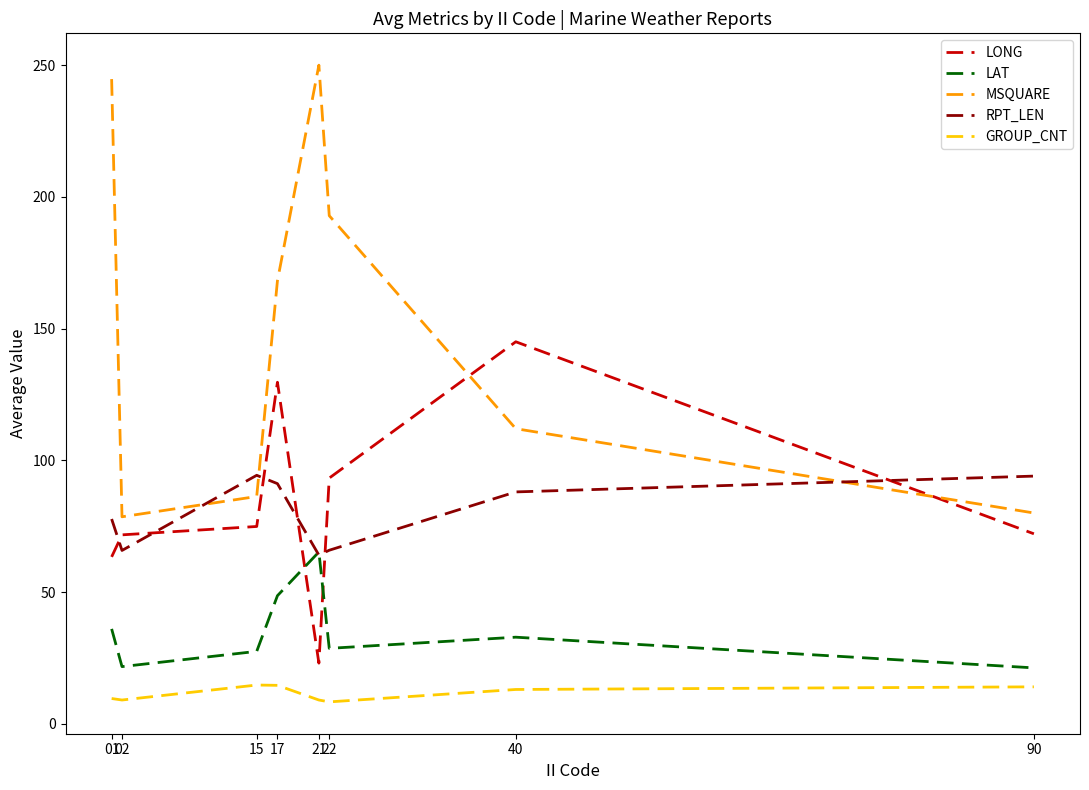

List the series in order of their peak value, highest first.

MSQUARE, LONG, RPT_LEN, LAT, GROUP_CNT